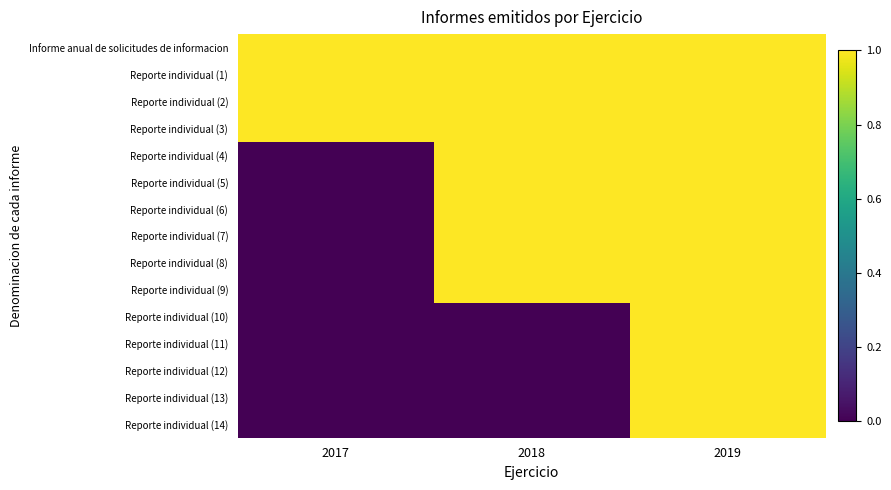

Count the number of categories in the chart.

3